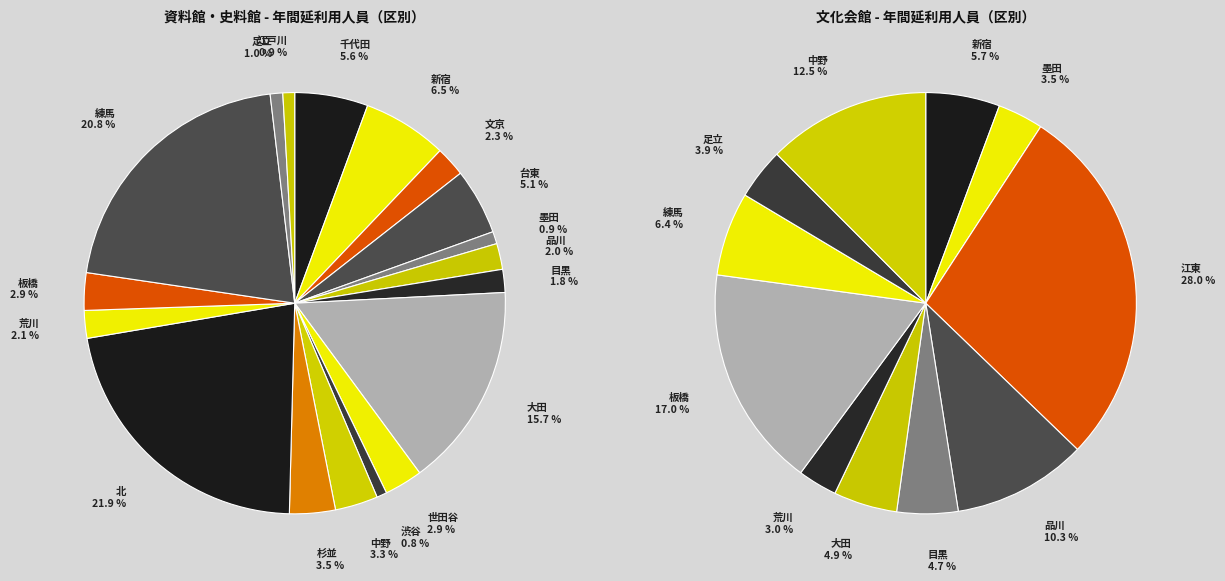

Is the sum of 文京 and 渋谷 greater than half?

No